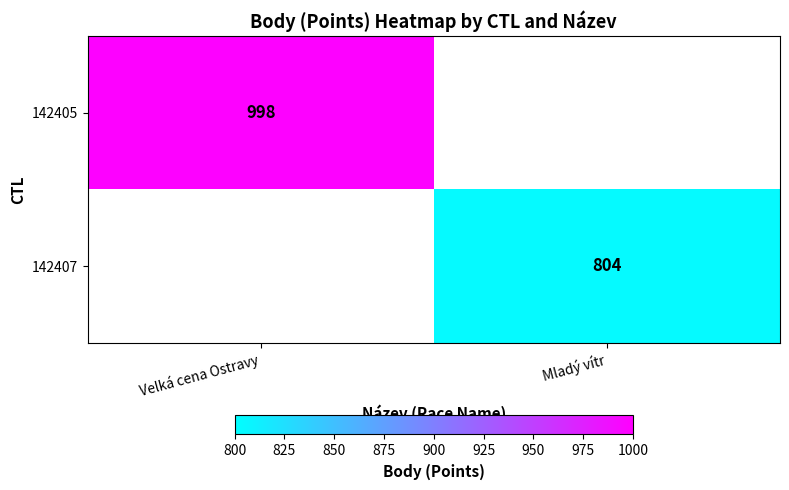

The 142407 series shows 804 at Mladý vítr. True or false?

True